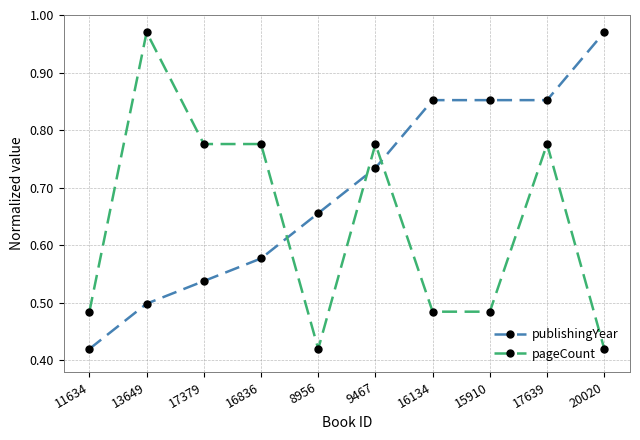

What are all the series names shown in the legend?

publishingYear, pageCount